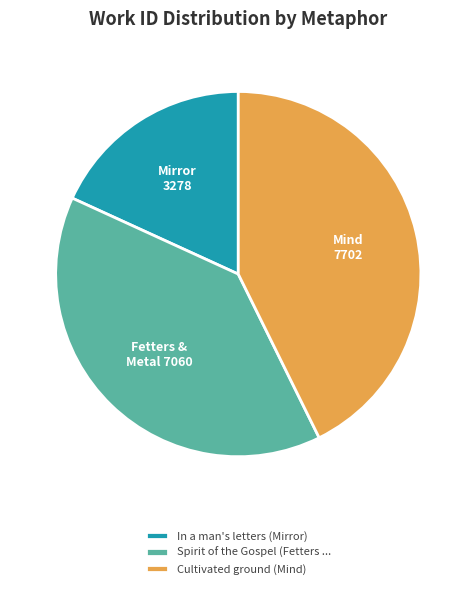

Count the number of slices in the pie.

3